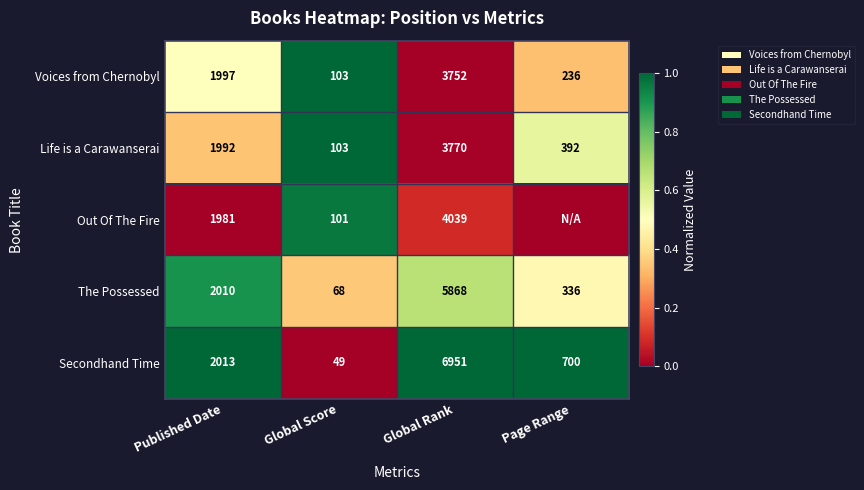

Rank the series at Published Date from lowest to highest value.

Out Of The Fire, Life is a Carawanserai, Voices from Chernobyl, The Possessed, Secondhand Time